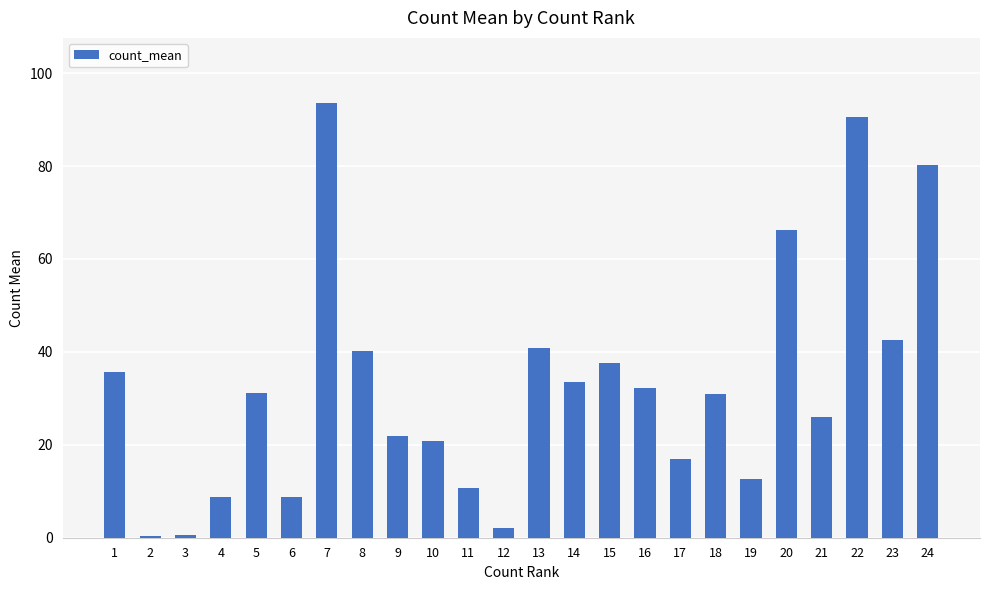

What is the value of the 22nd bar from the left?

90.5